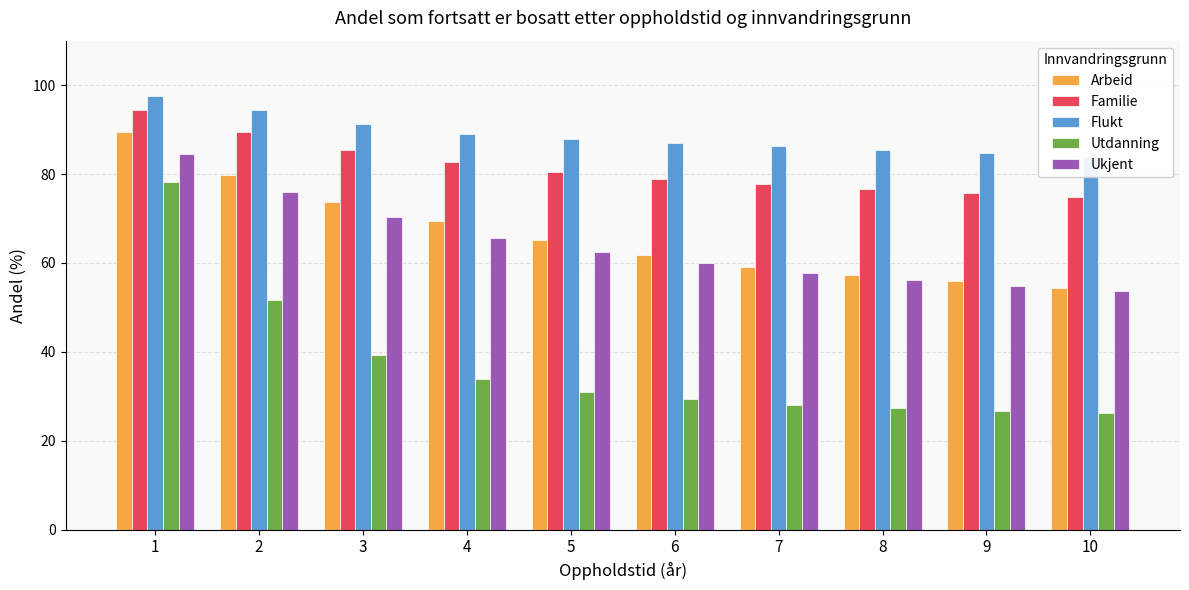

What is the total value across all series at 4?

340.4